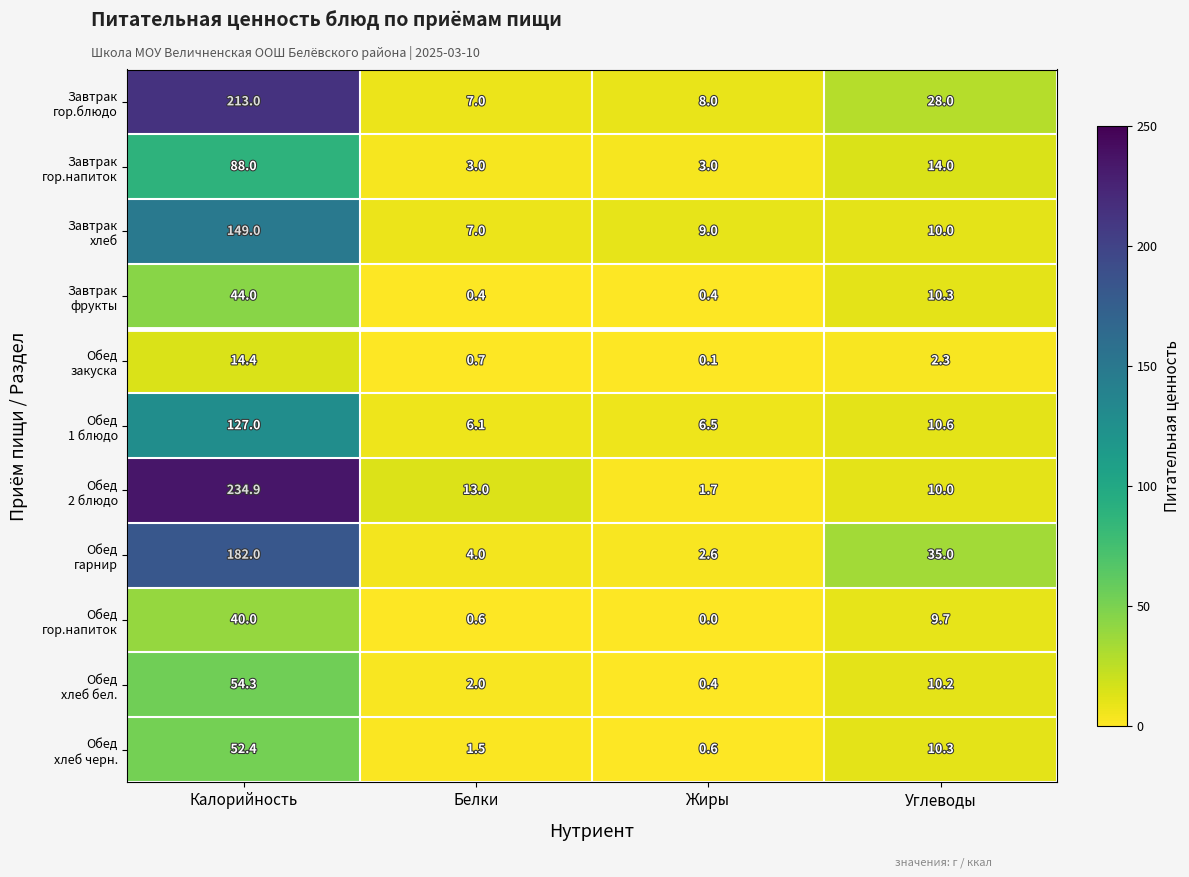

What is the total value across all series at Белки?

45.3